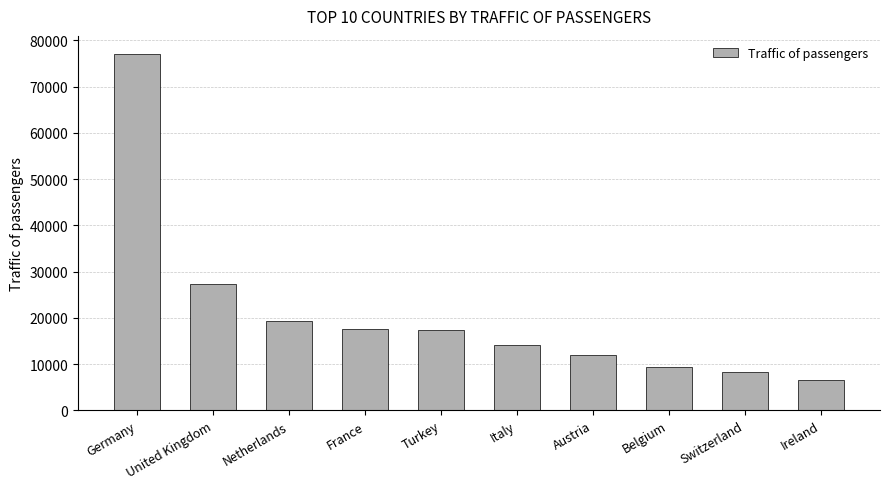

What is the change in value from United Kingdom to Turkey?

-9800